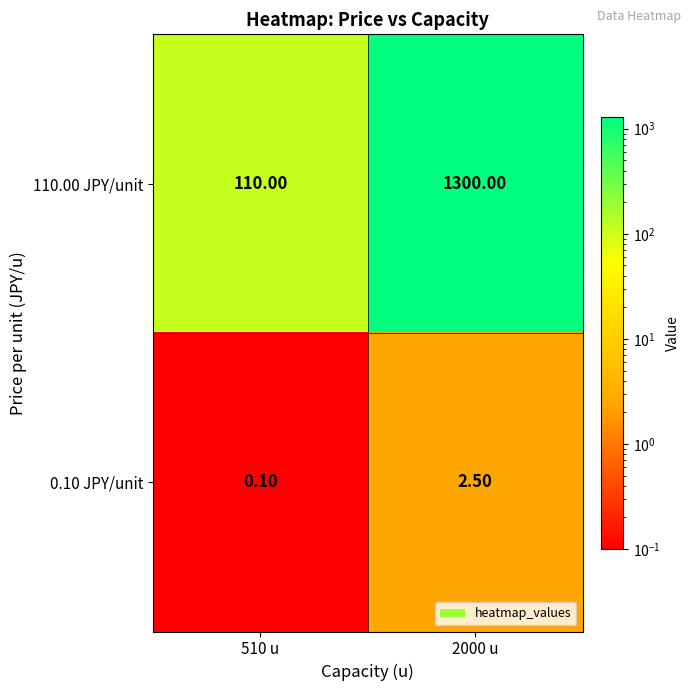

List the labels in order of 0.10 JPY/unit value, smallest first.

510 u, 2000 u